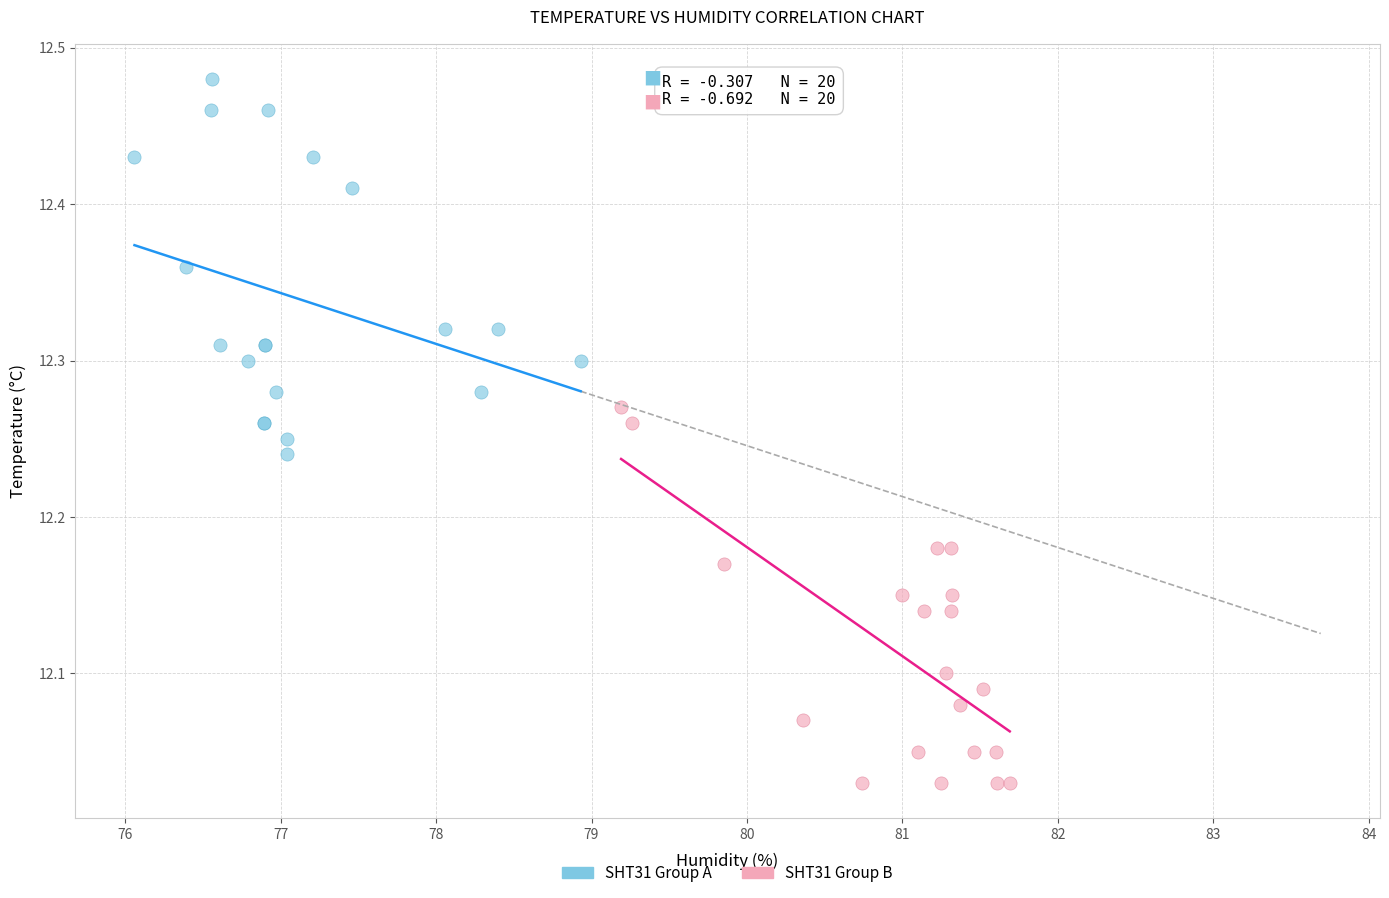

Which series reaches the minimum Y coordinate?

SHT31 Group B